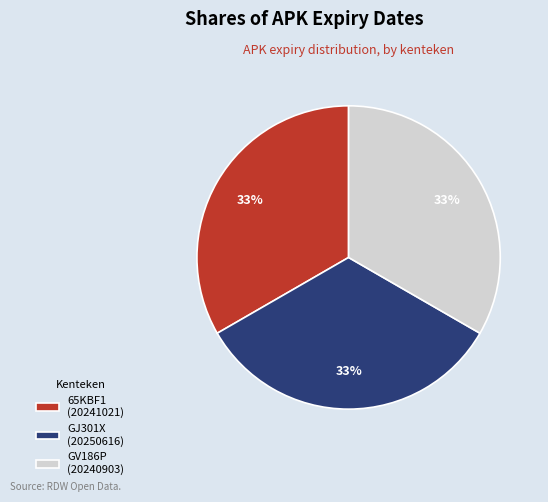

To the nearest percent, what is the combined percentage of GV186P (20240903) and GJ301X (20250616)?

67%